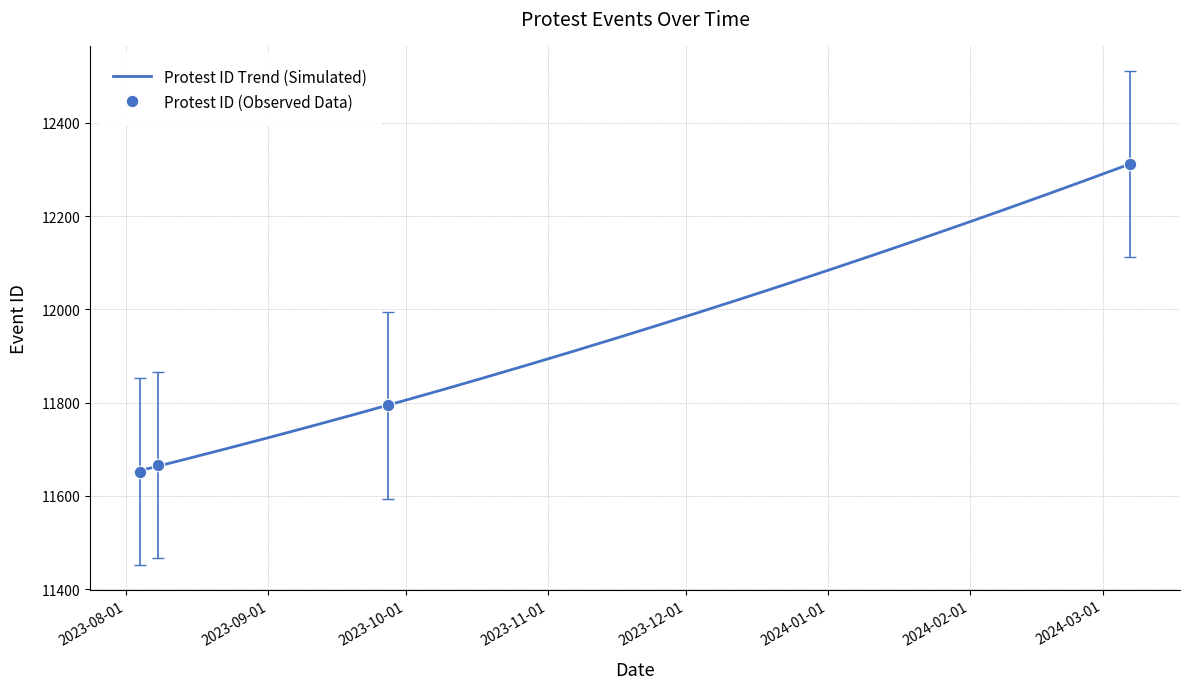

What is the change in value from 2023-08-04 to 2023-09-27?

+142